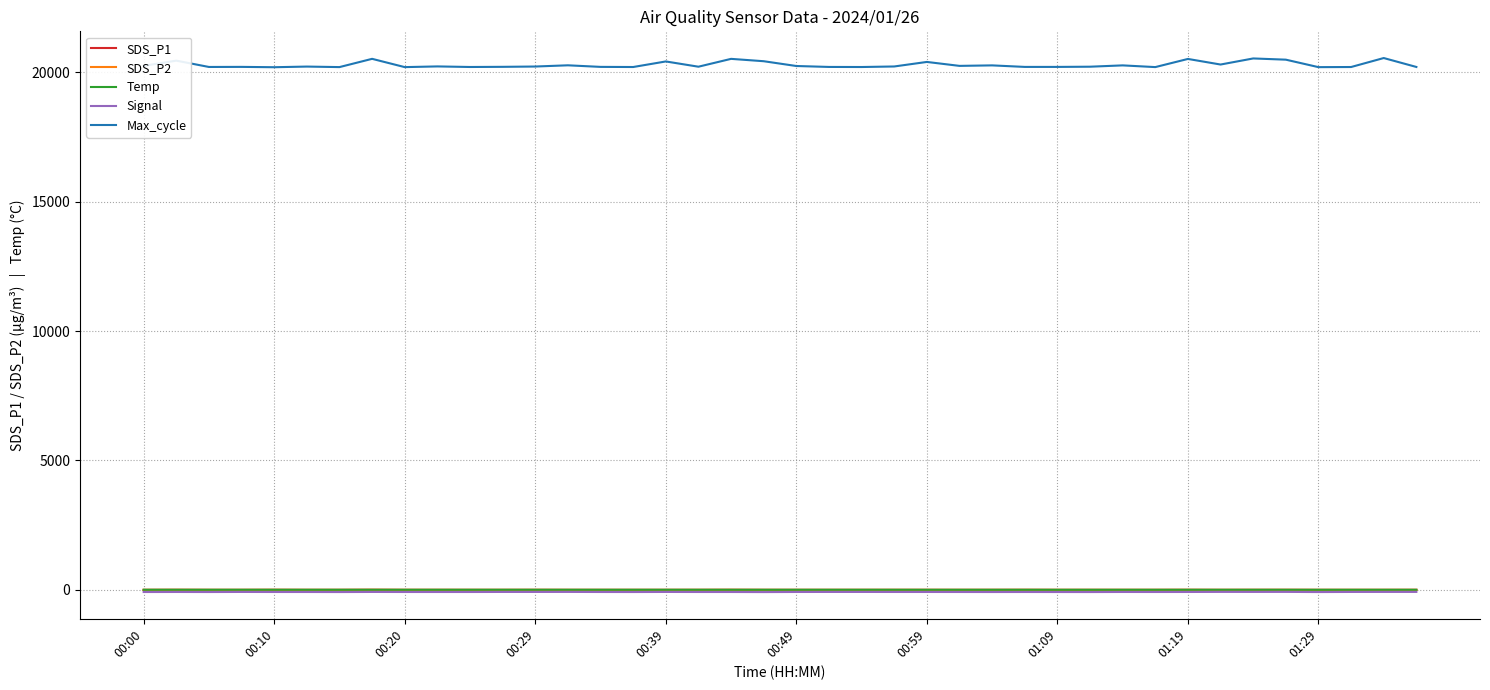

How many distinct data groups are displayed?

5